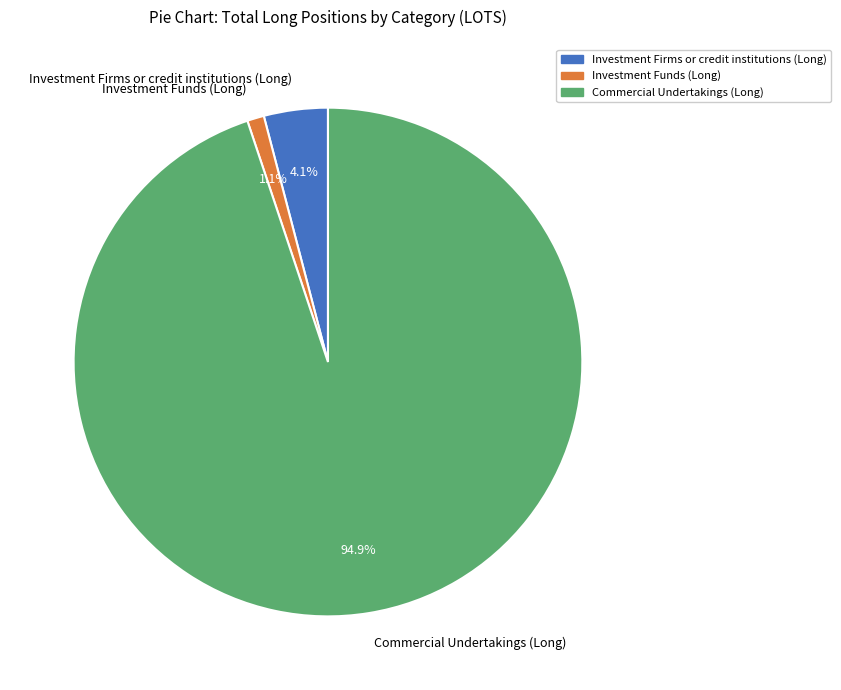

To the nearest percent, what portion does Investment Firms or credit institutions (Long) represent?

4%